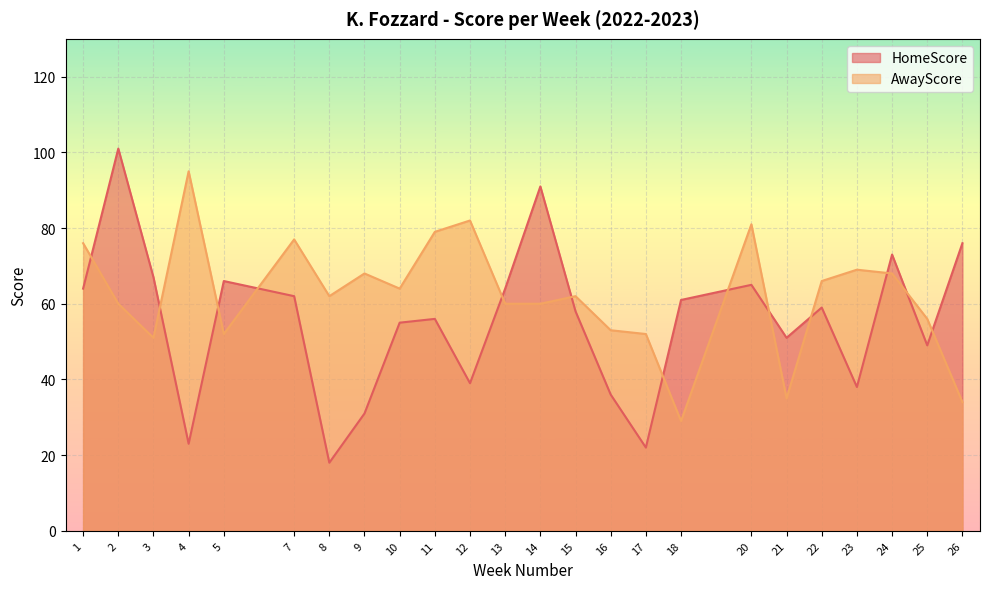

What is the difference between the AwayScore values at 3 and 26?

17